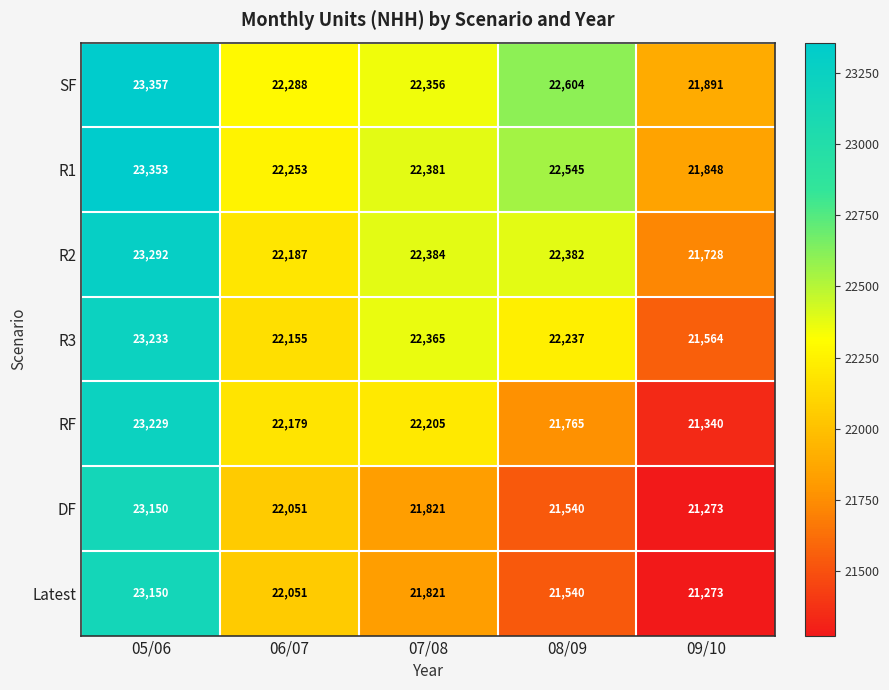

Rank the categories by R1 value from highest to lowest.

05/06, 08/09, 07/08, 06/07, 09/10